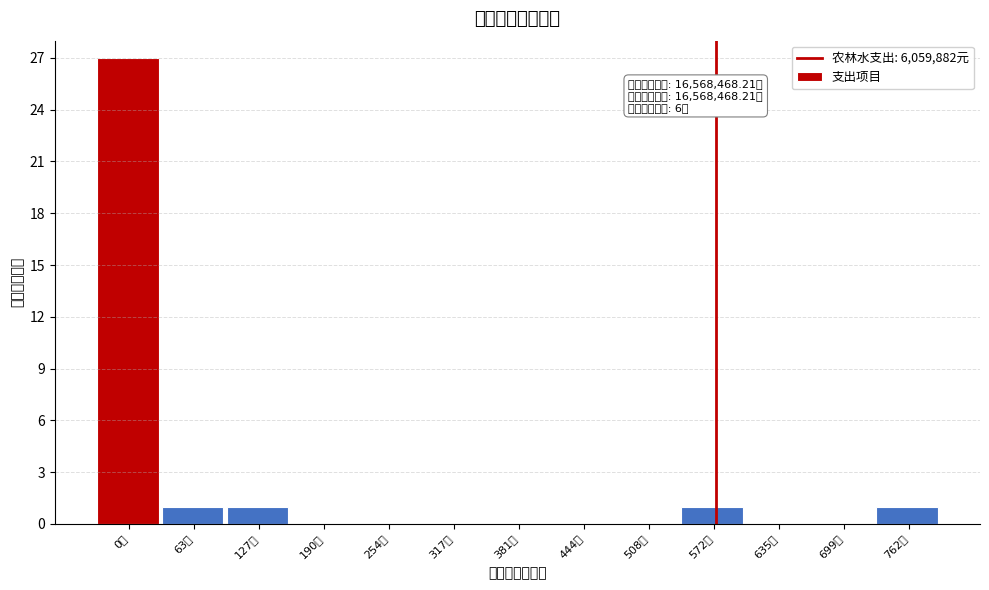

Reading right to left, list all the values displayed in this chart.

762万=1	699万=0	635万=0	572万=1	508万=0	444万=0	381万=0	317万=0	254万=0	190万=0	127万=1	63万=1	0万=27